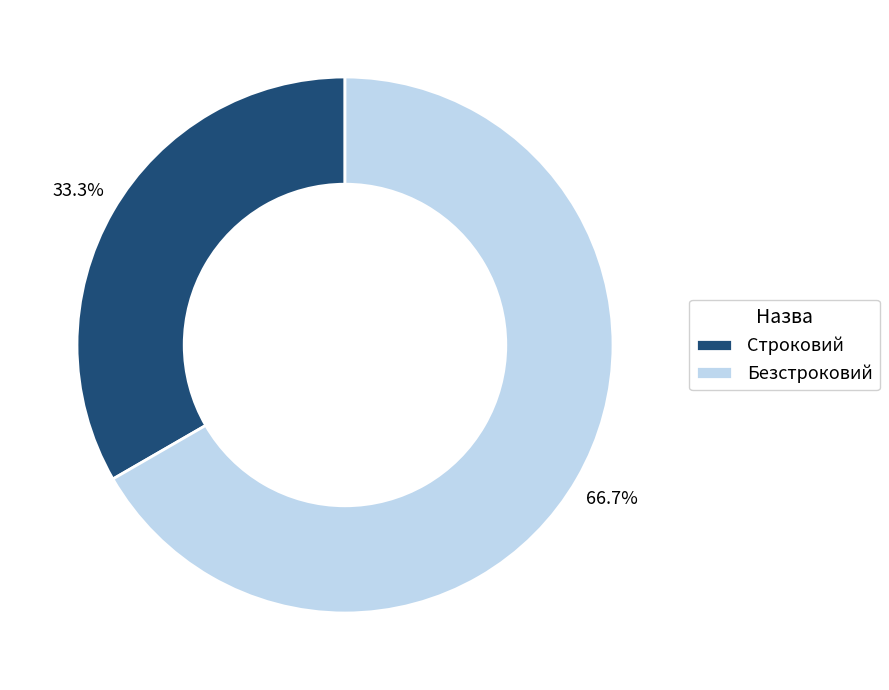

Is the sum of Безстроковий and Строковий greater than half?

Yes